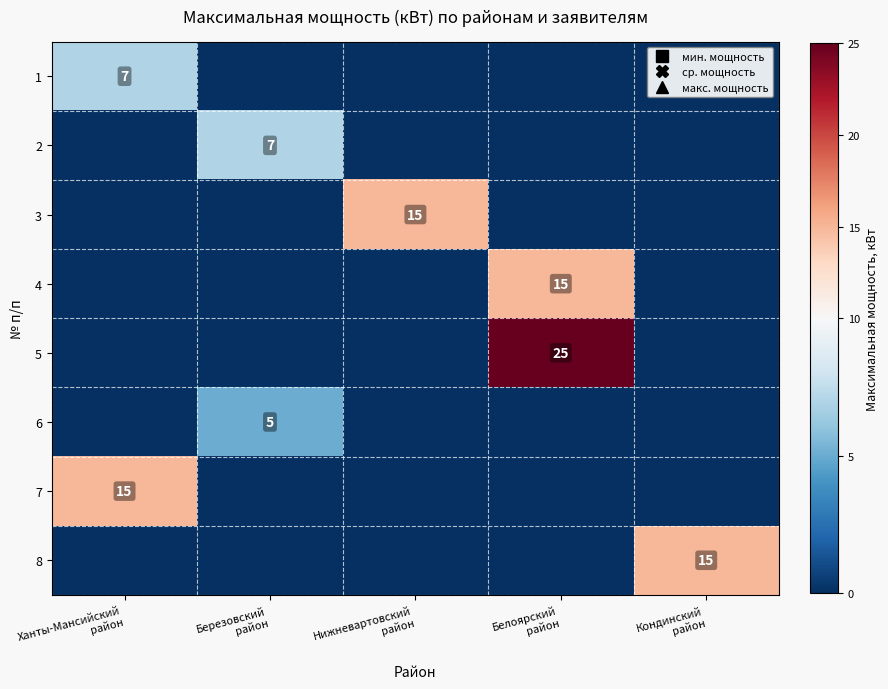

The value of 5 at Нижневартовский район is -8. True or false?

False